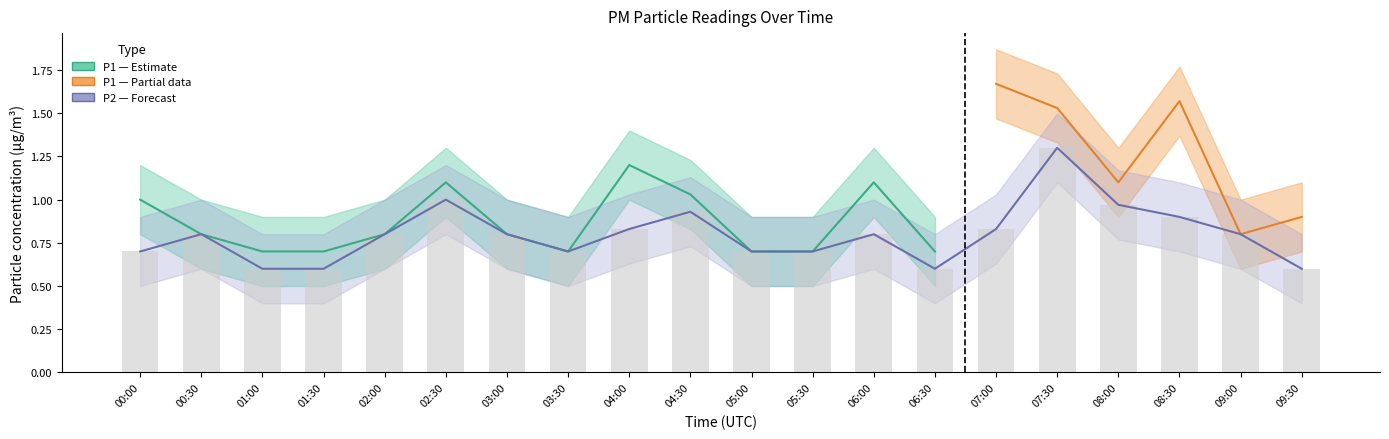

Is it true that P1 equals 2.6 at 07:00?

False